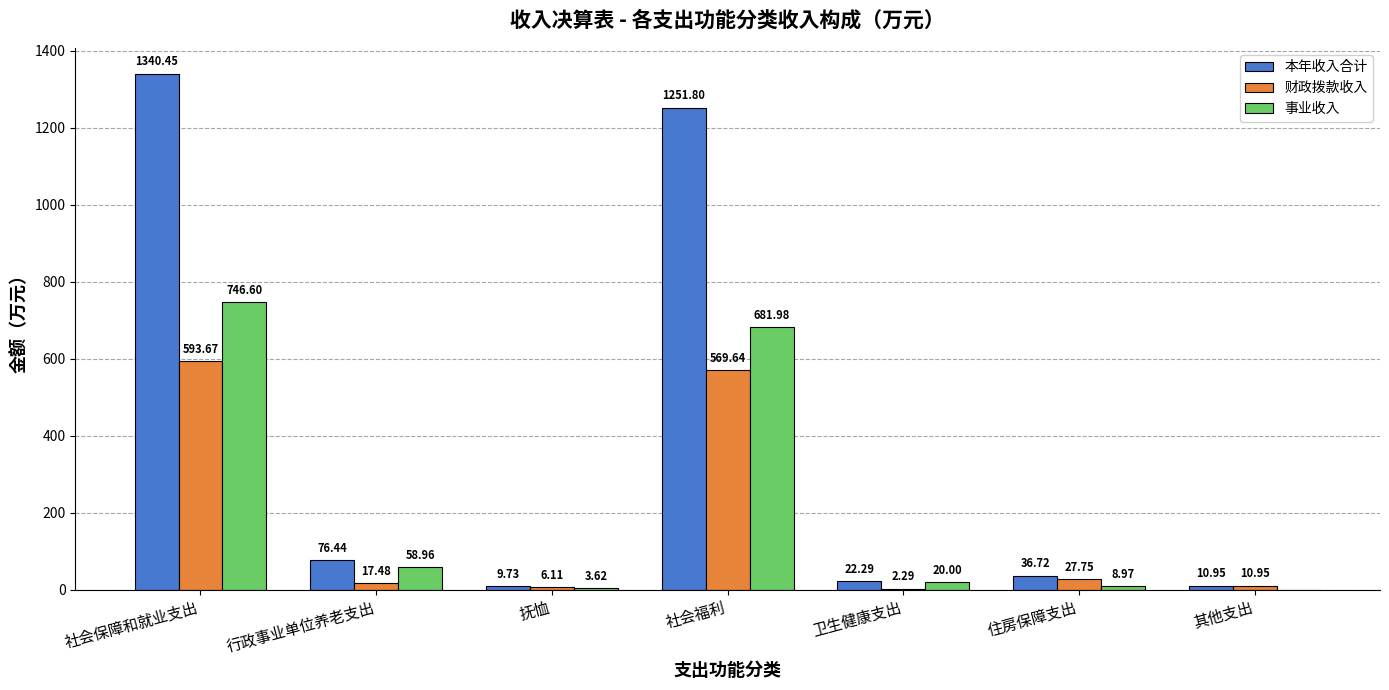

At which label does 财政拨款收入 first exceed 17?

社会保障和就业支出